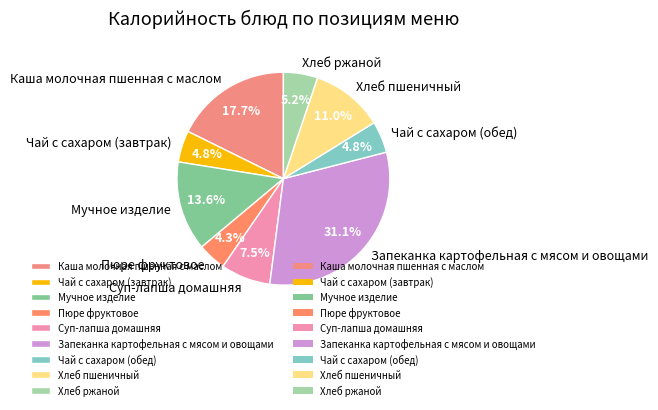

The Чай с сахаром (обед) slice represents 13% of the pie. True or false?

False